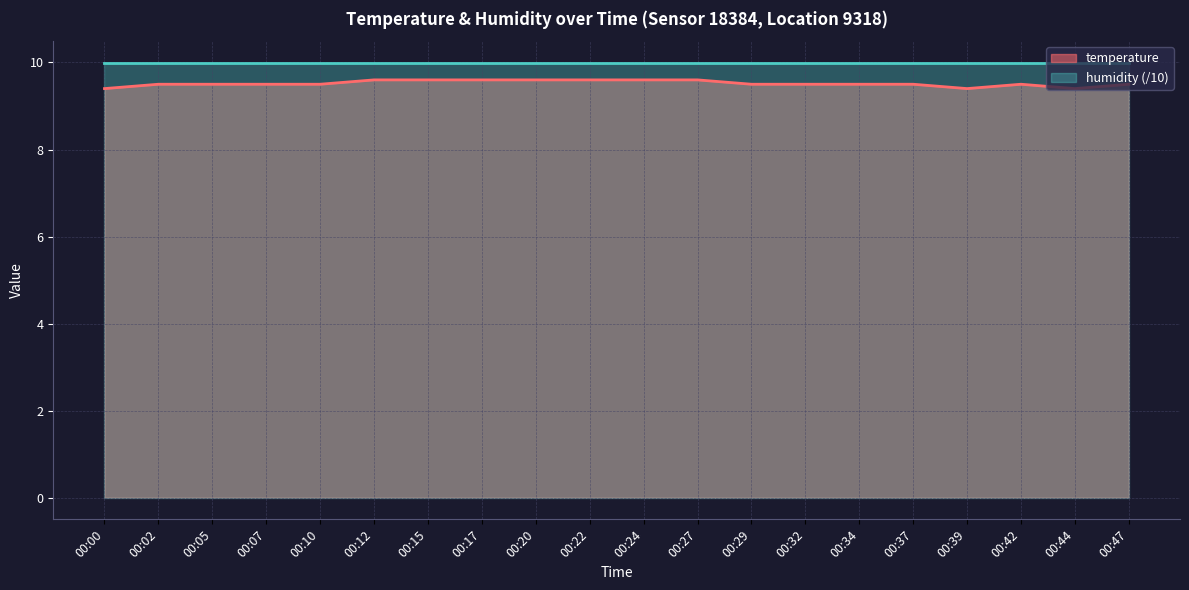

How many data points does each series have?

20